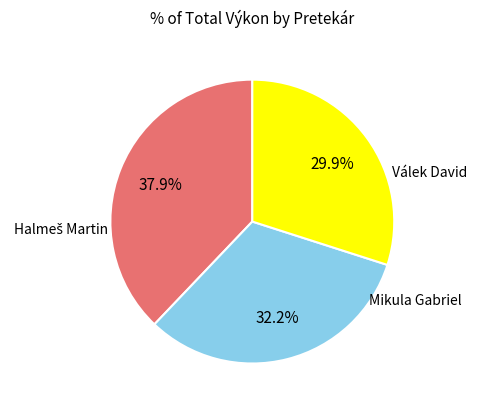

Is there a majority slice in this chart?

No